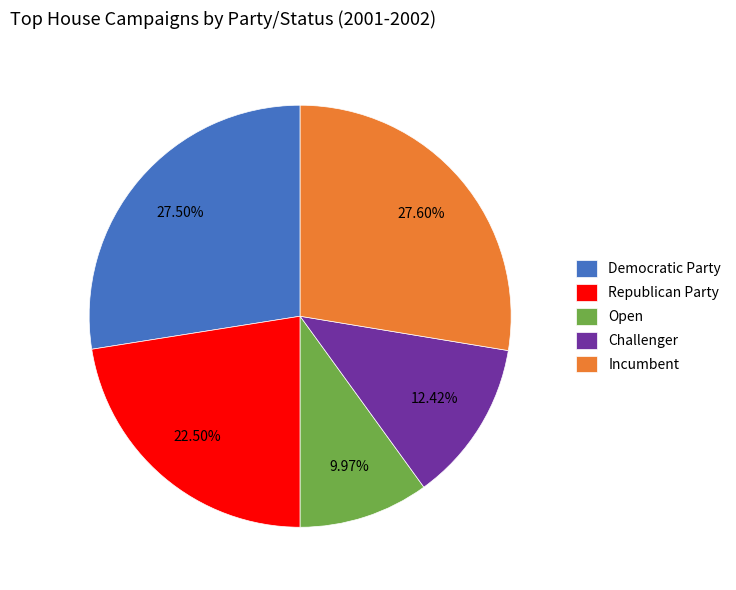

To the nearest percent, what is the difference between the largest and smallest slice percentages?

18%